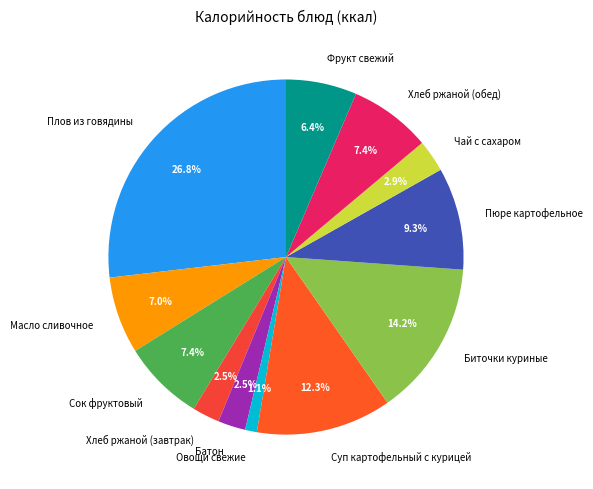

Does Пюре картофельное represent more than half of the total?

No